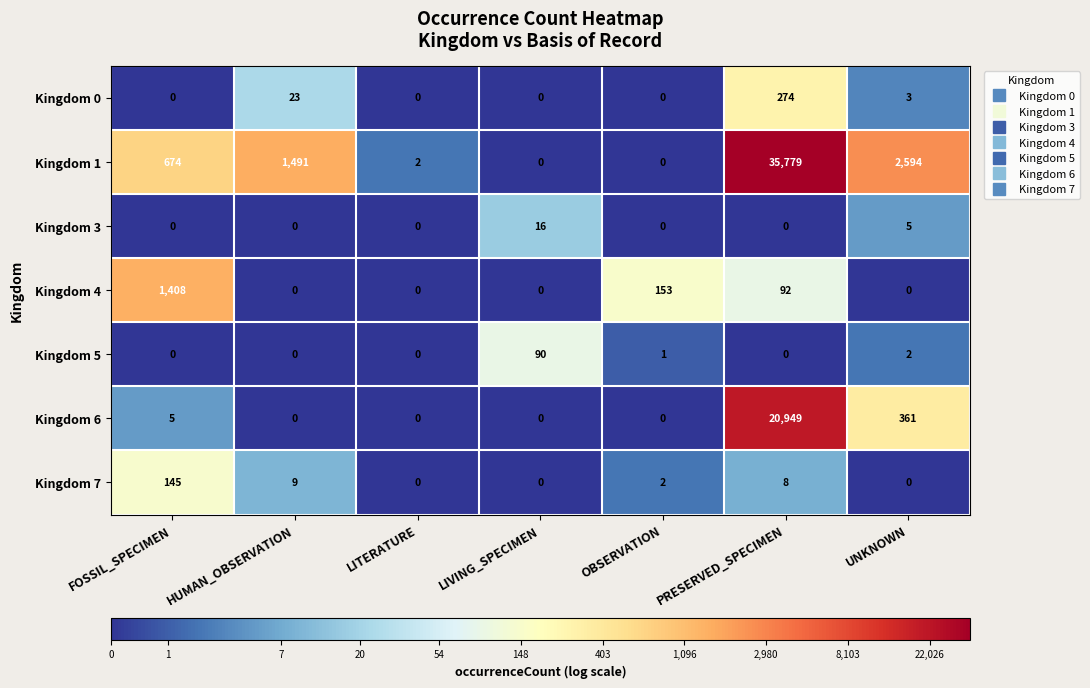

What is the maximum value shown in the chart?

35779